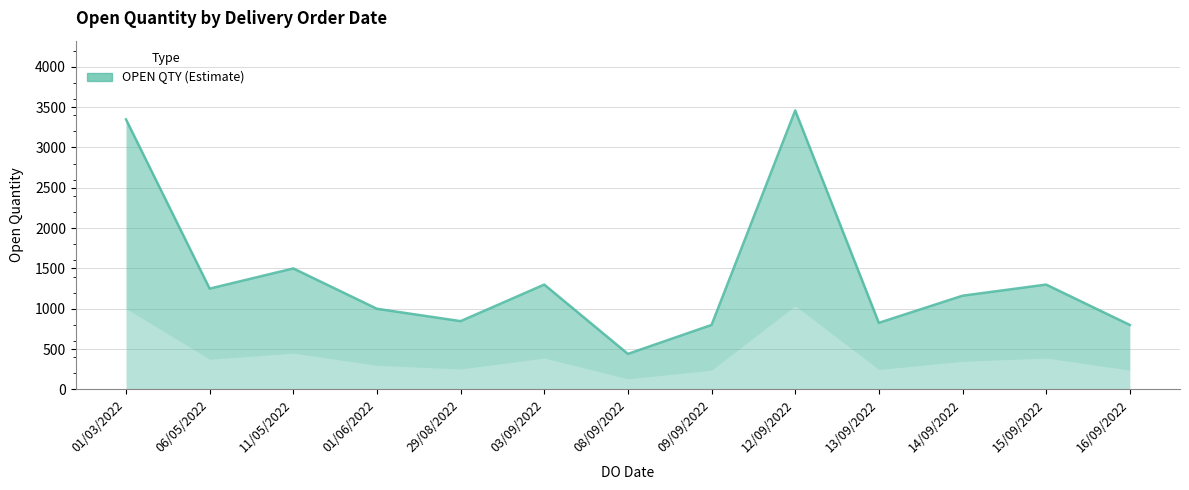

What is the greatest value displayed?

3458